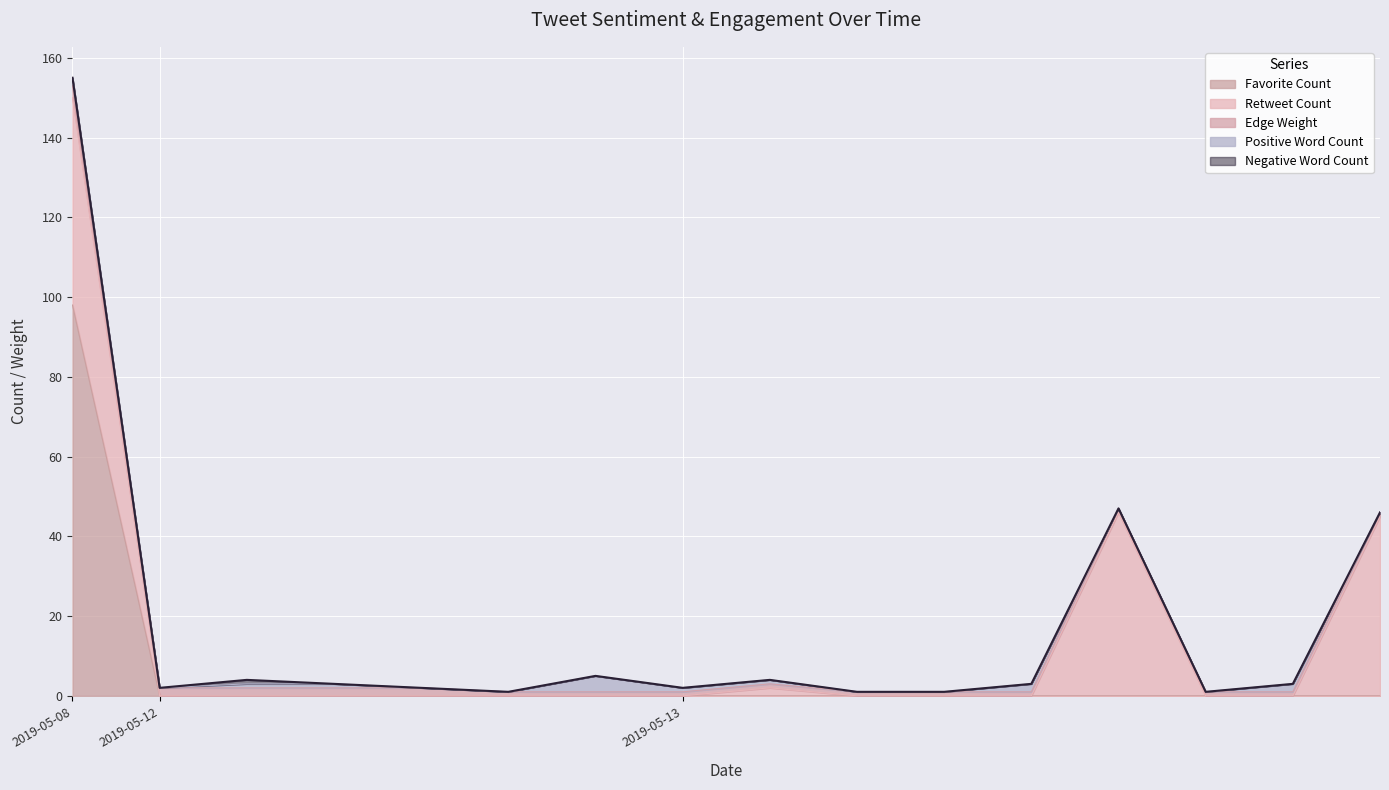

At which category does the chart reach its minimum across all series?

2019-05-12